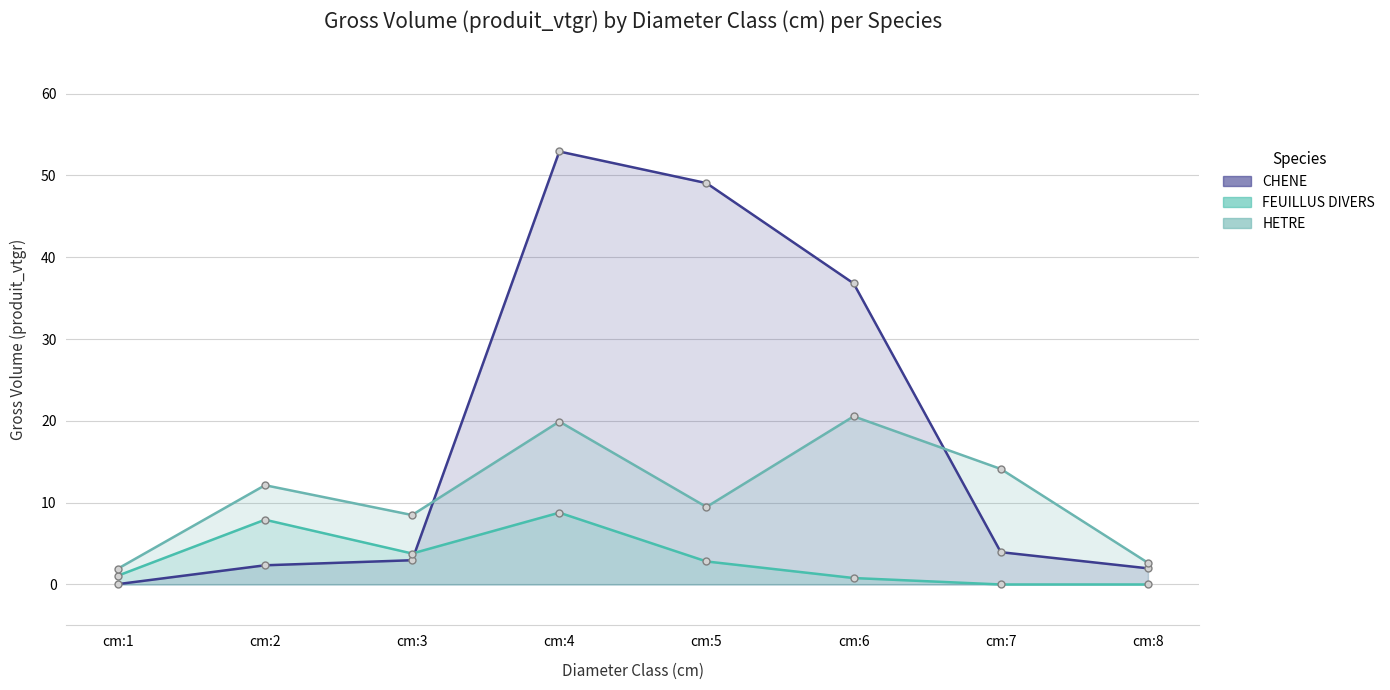

Is the value of FEUILLUS DIVERS at cm:4 greater than the value of CHENE at cm:3?

Yes